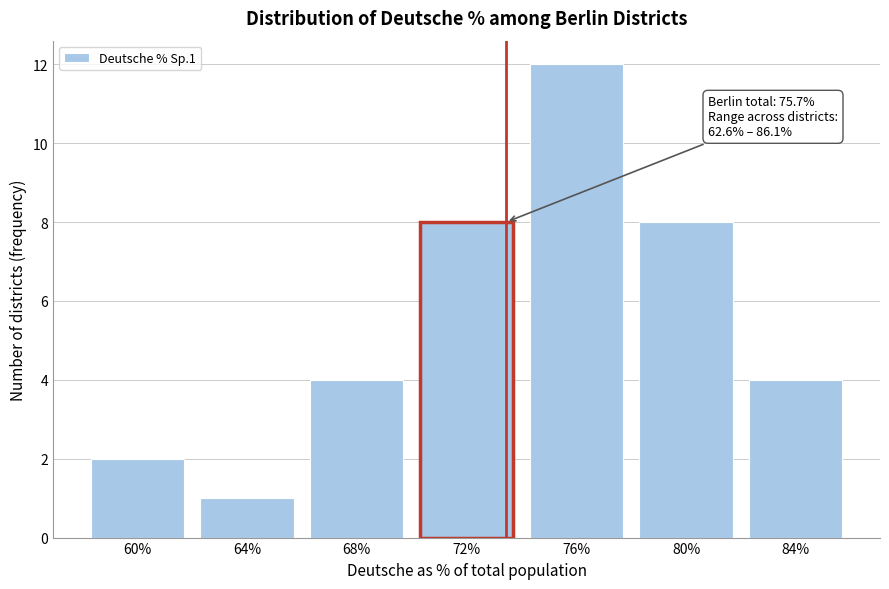

Reading left to right, extract all data points from this chart.

60%=2	64%=1	68%=4	72%=8	76%=12	80%=8	84%=4